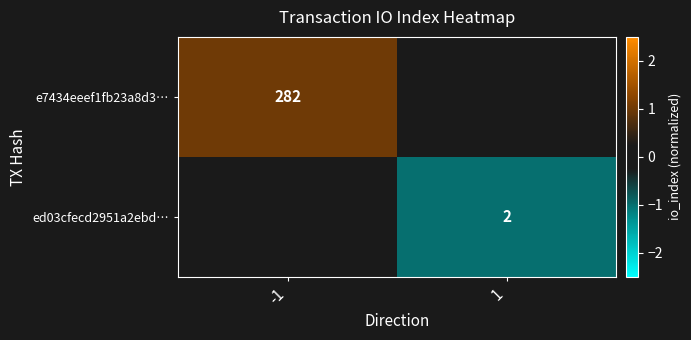

At which category does the chart reach its peak across all series?

-1